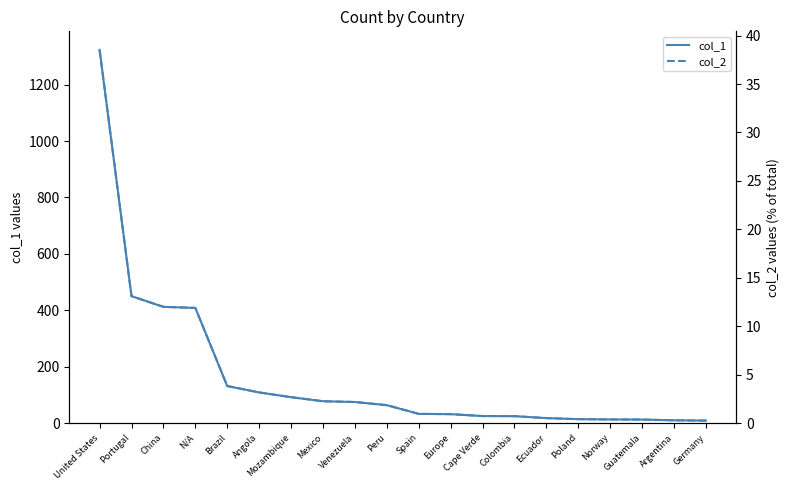

What is the value of the col_2 point at the 6th from the left?

3.2